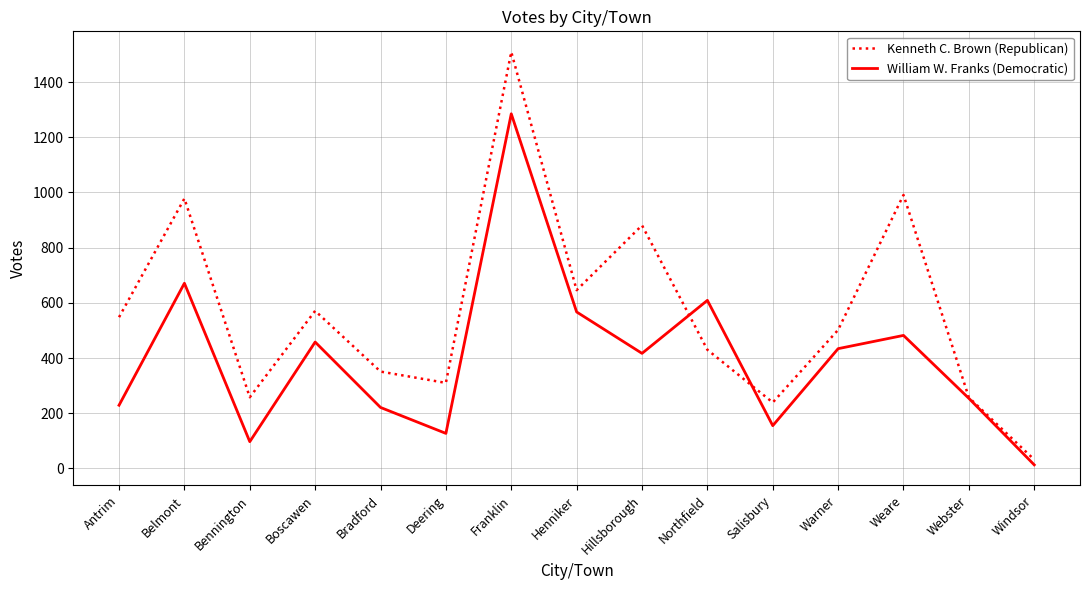

True or false: William W. Franks (Democratic) has a value of 13 at Windsor.

True